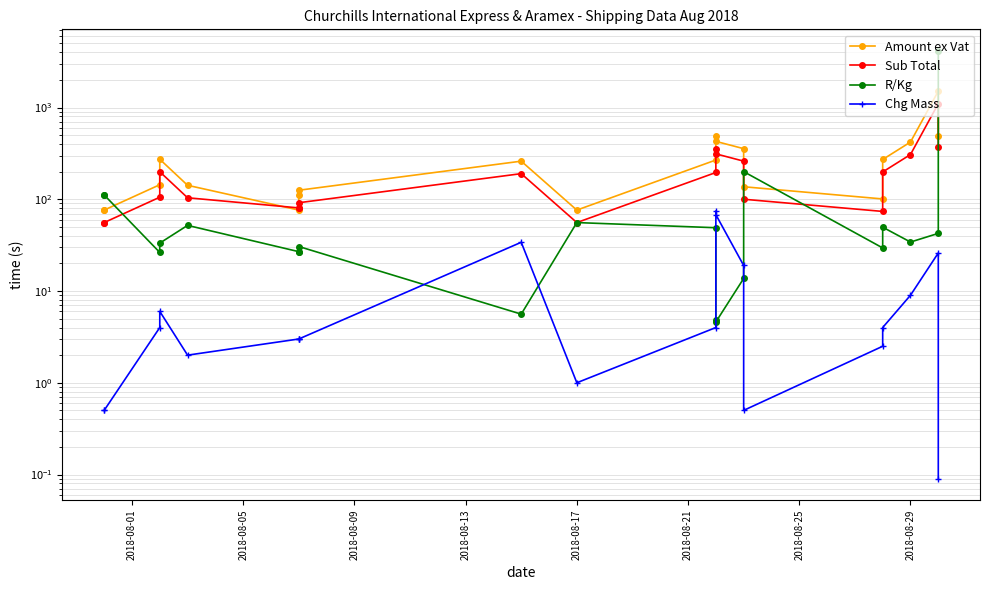

What is the difference between the second highest and minimum values in the Amount ex Vat series?

411.0